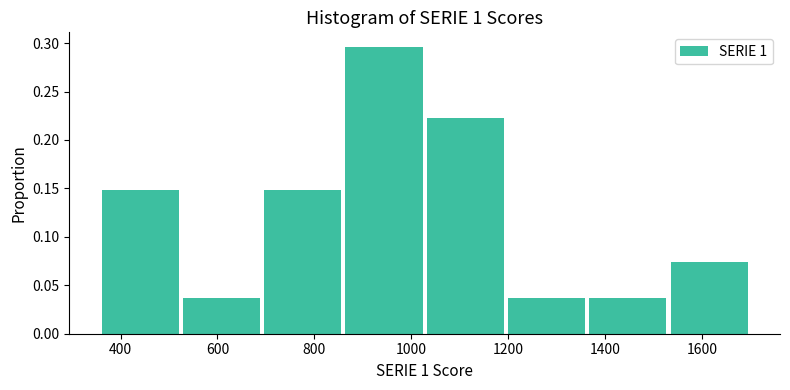

What is the height of the bar covering 860 to 1040 on the x-axis? Neither the bar edges nor the heights are printed on the chart, so give them approximately, as read against the axes.

0.295